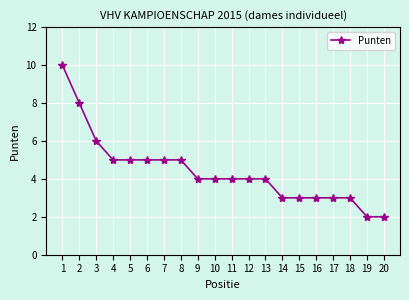

What value does the data have at 7?

5